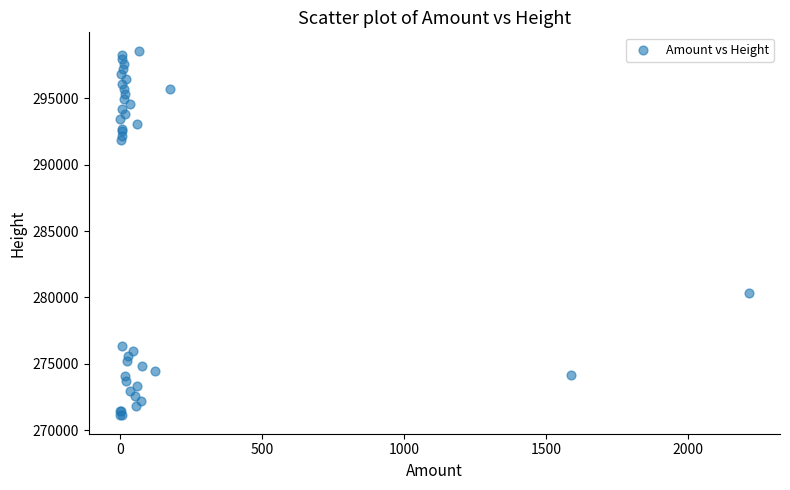

What Y value in the scatter plot is closest to 284850?

280314